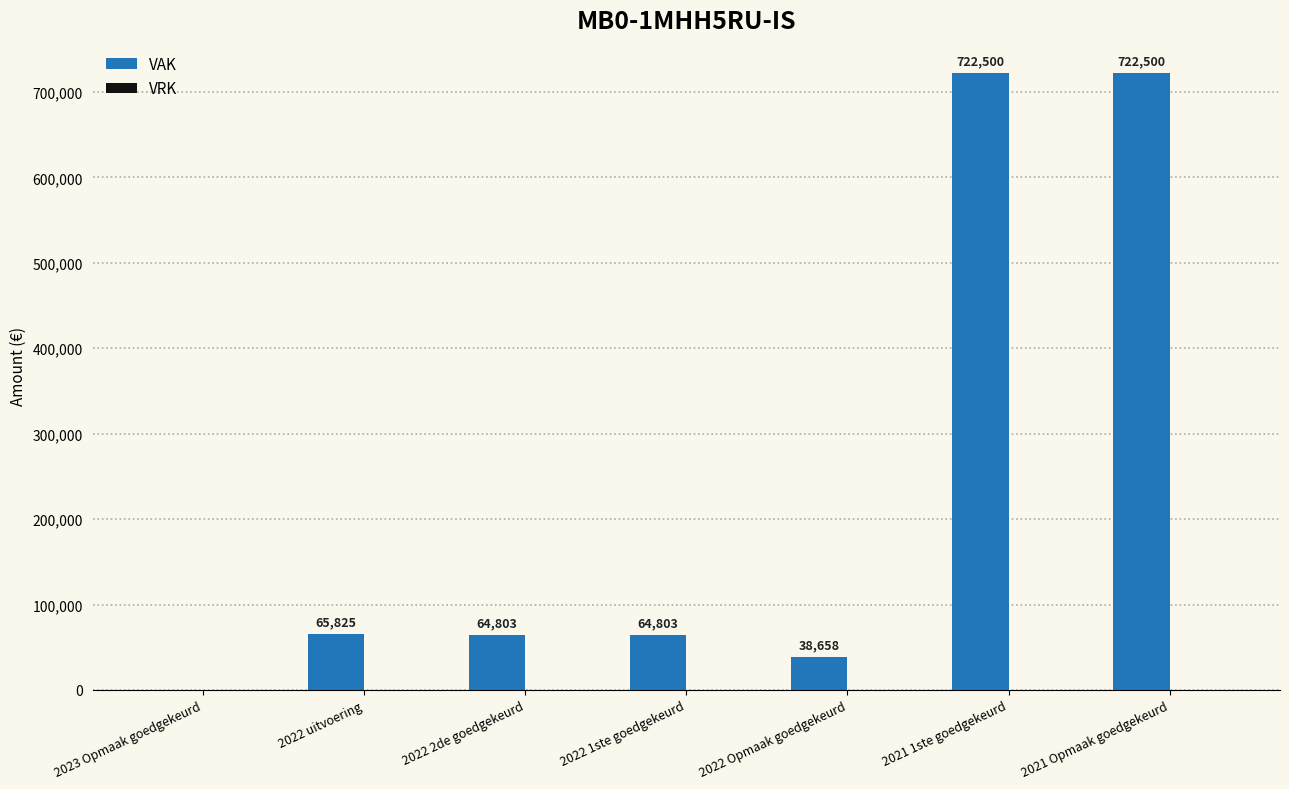

Where is the data nearest to the value 361250?

2022 uitvoering